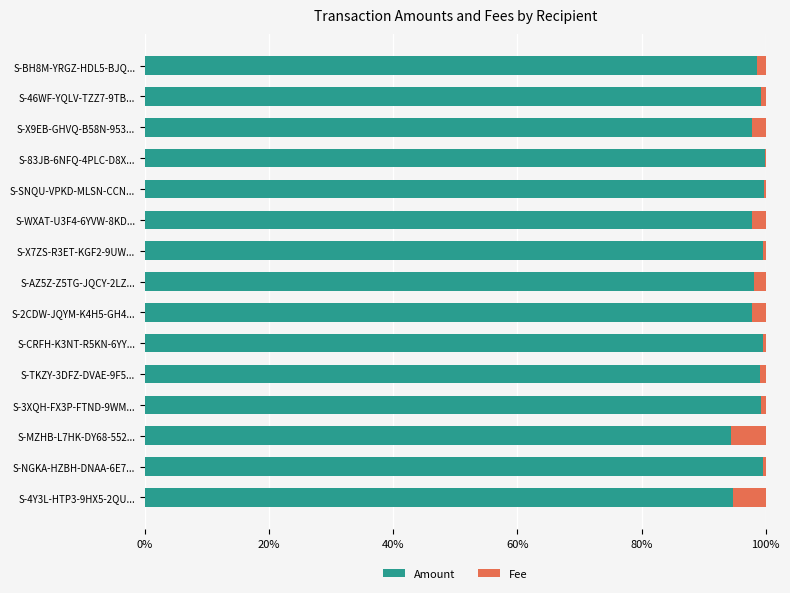

What is the total value across all series at S-4Y3L-HTP3-9HX5-2QU...?

100.0